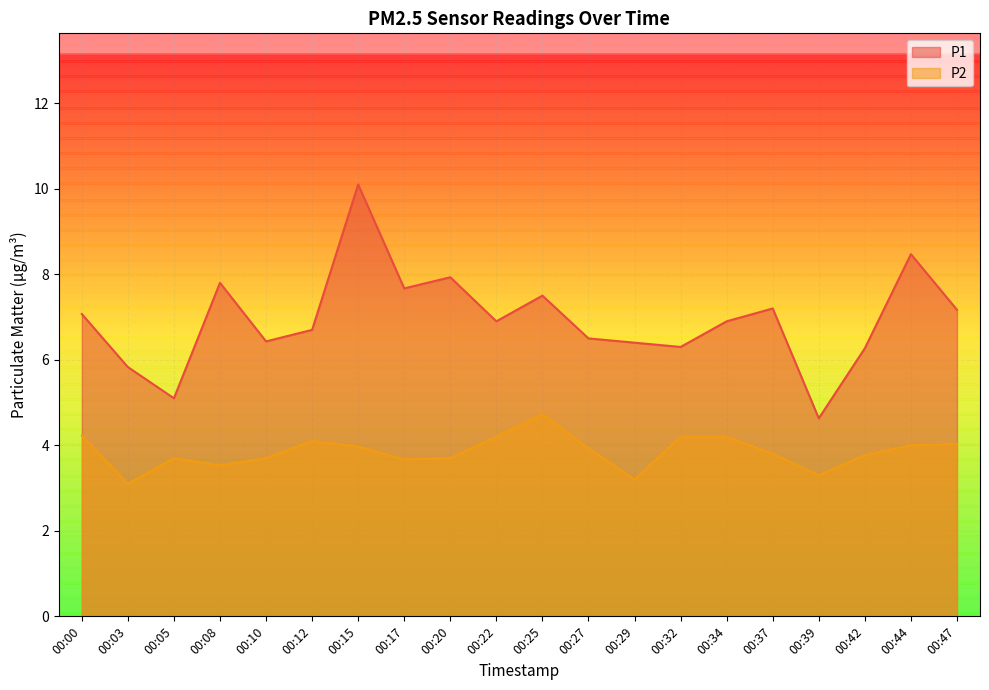

What is the minimum value shown in the chart?

3.1